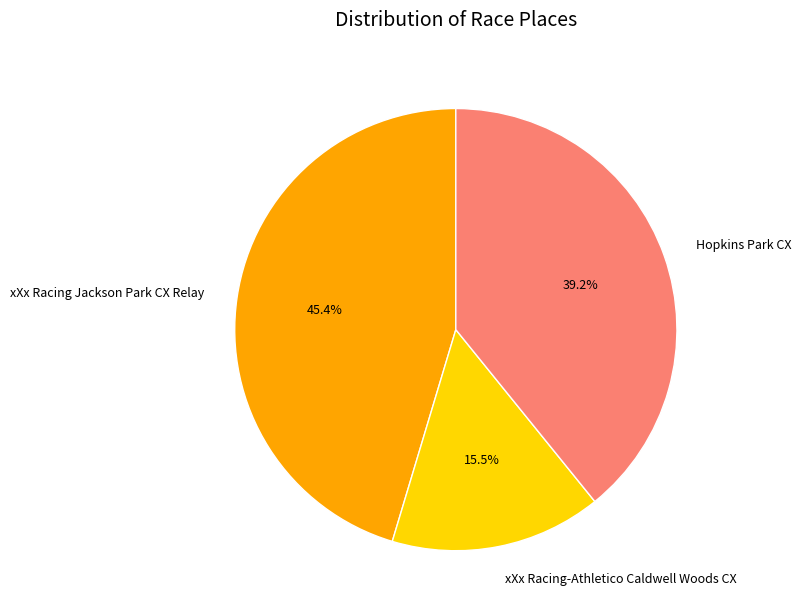

How many slices are in this pie chart?

3